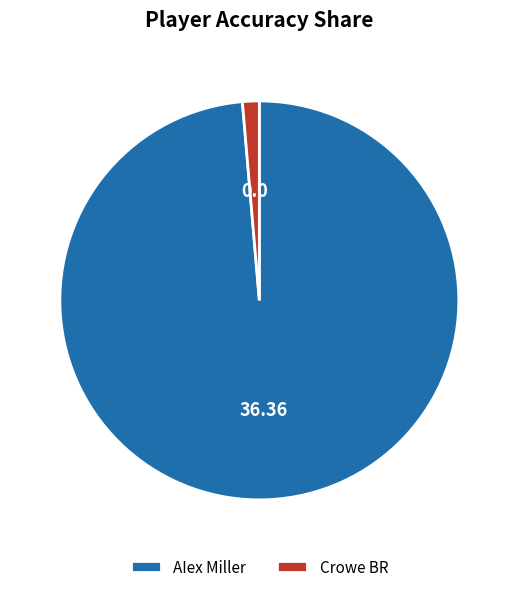

Between AIex Miller and Crowe BR, which is larger?

AIex Miller